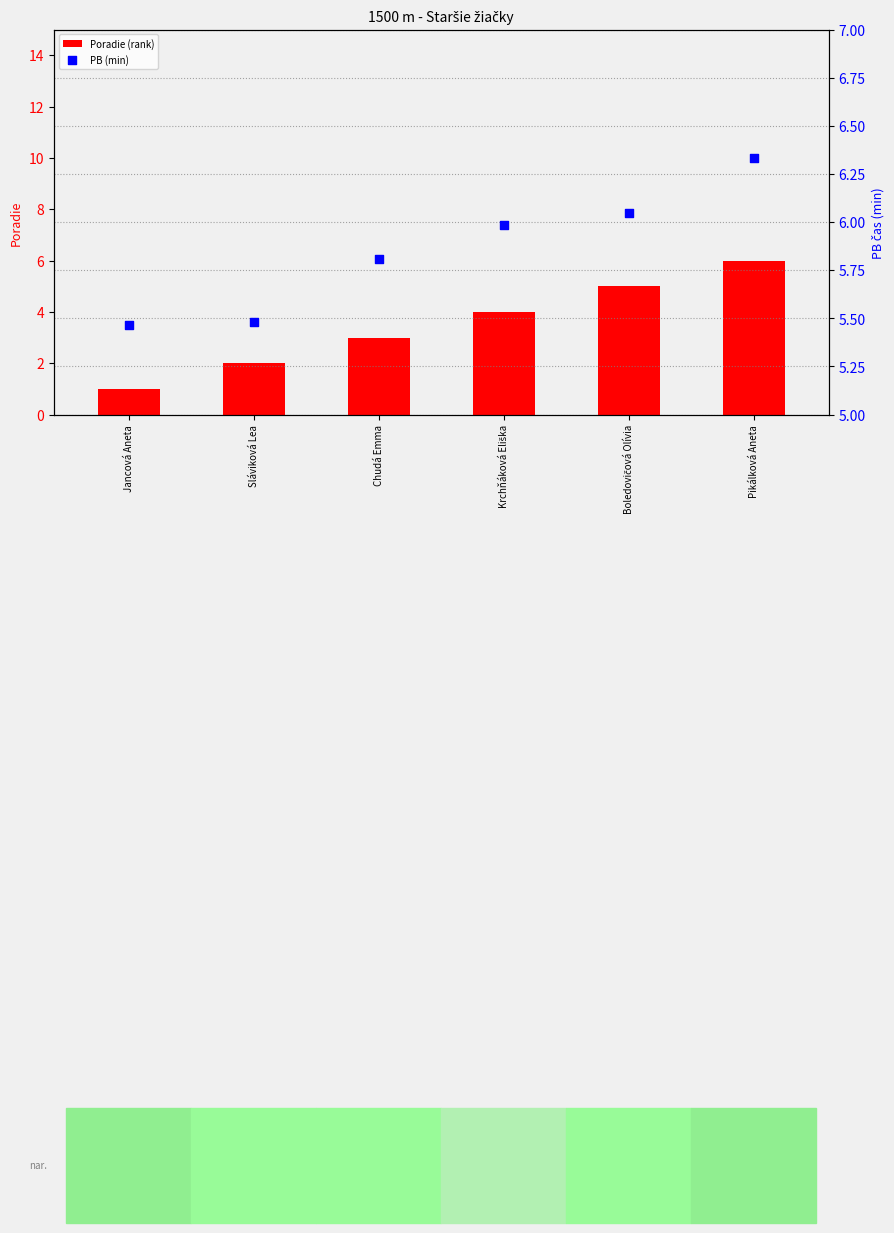

What are all the series names shown in the legend?

Poradie (rank), PB (min)